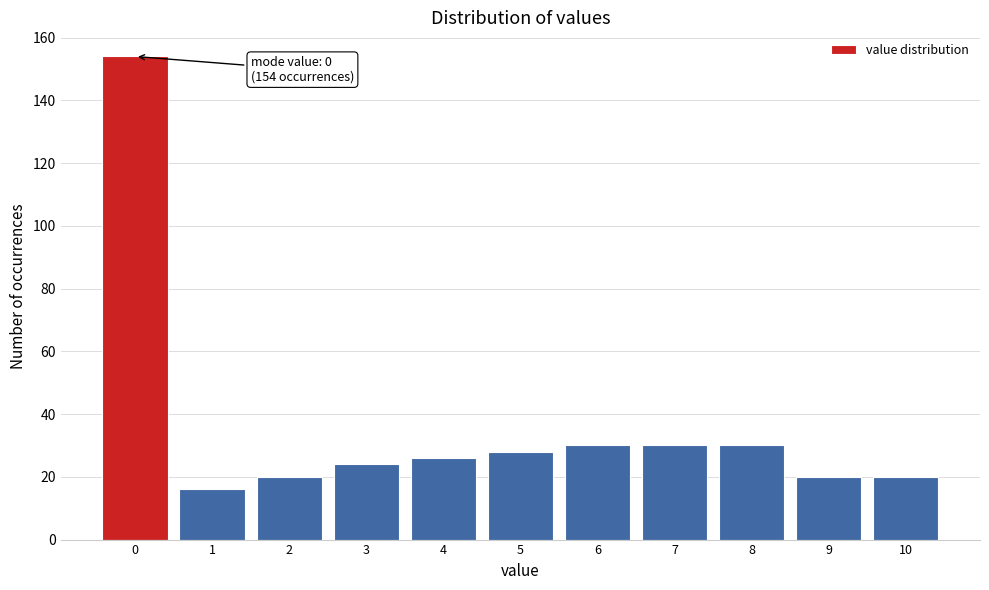

Over which range of the x-axis is the bar tallest?

-0.5 to 0.5